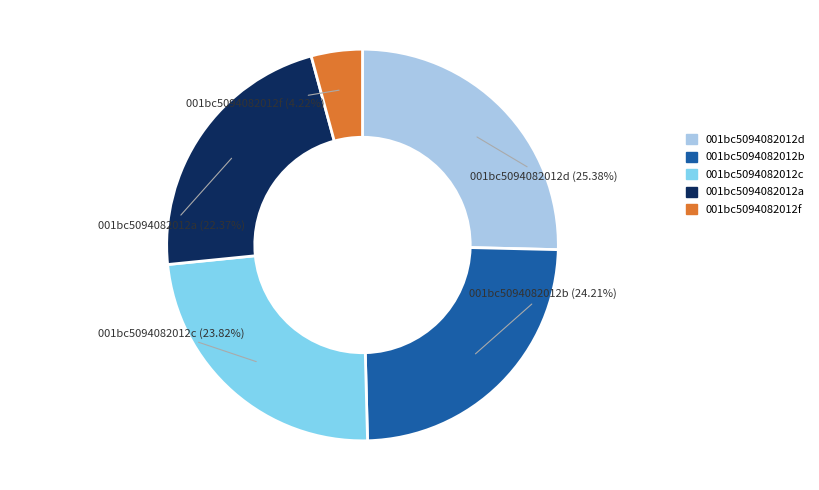

Is there any slice that represents more than half of the pie?

No